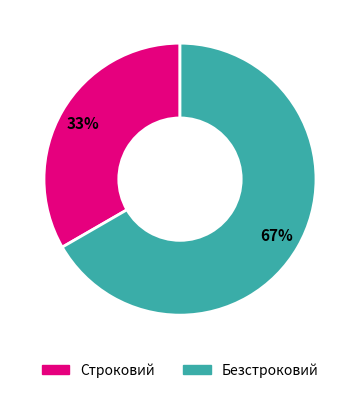

What is the largest slice in the pie chart?

Безстроковий